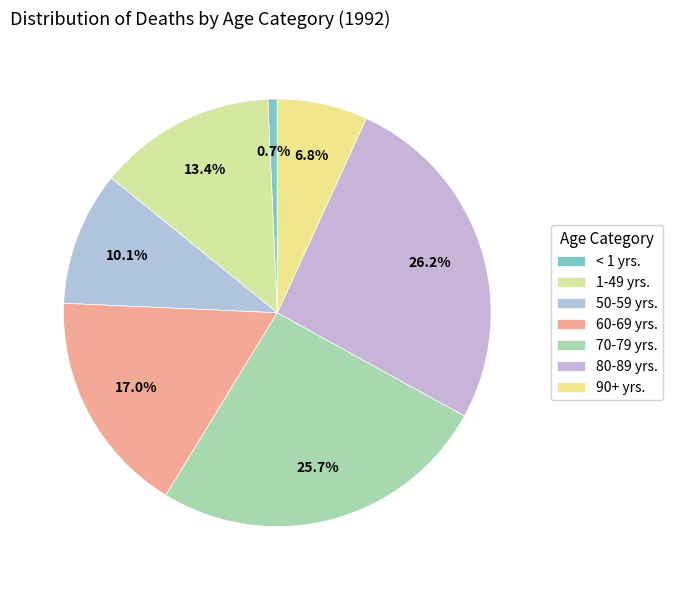

Is there a majority slice in this chart?

No